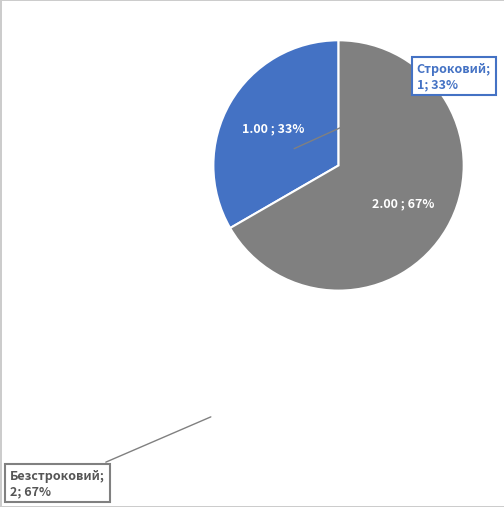

How many segments does this pie chart have?

2